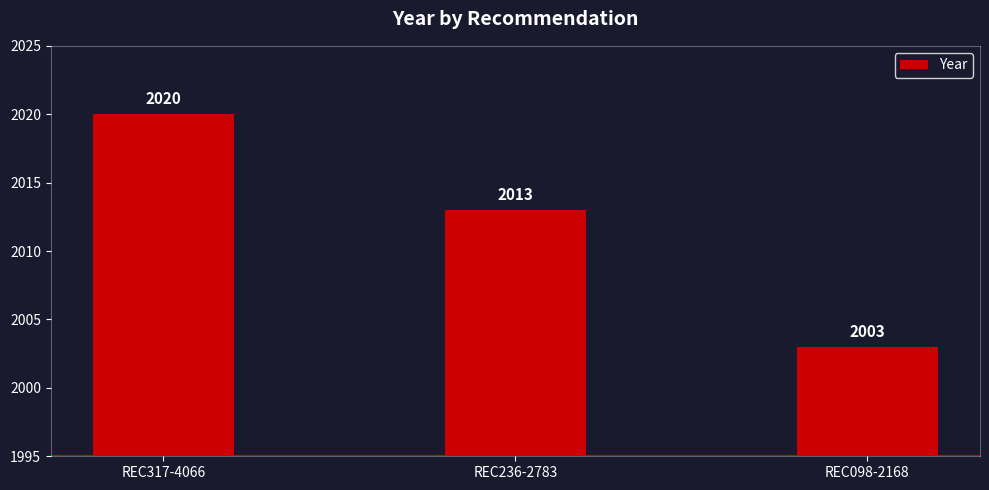

Which has a higher value, REC098-2168 or REC236-2783?

REC236-2783